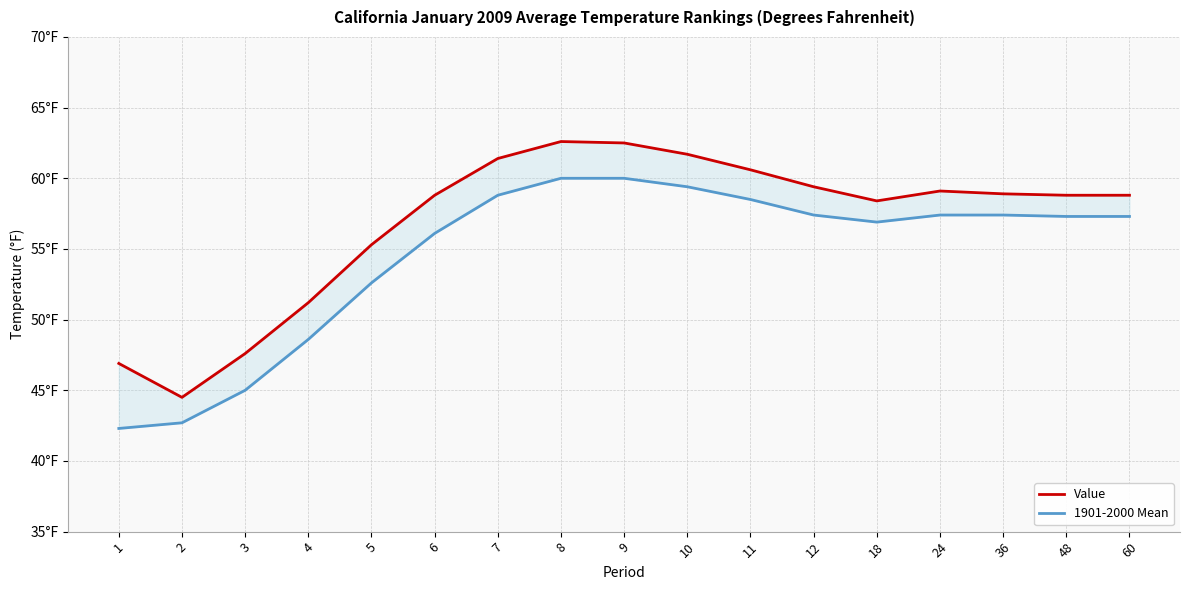

Which series changed the most between 4 and 48?

1901-2000 Mean